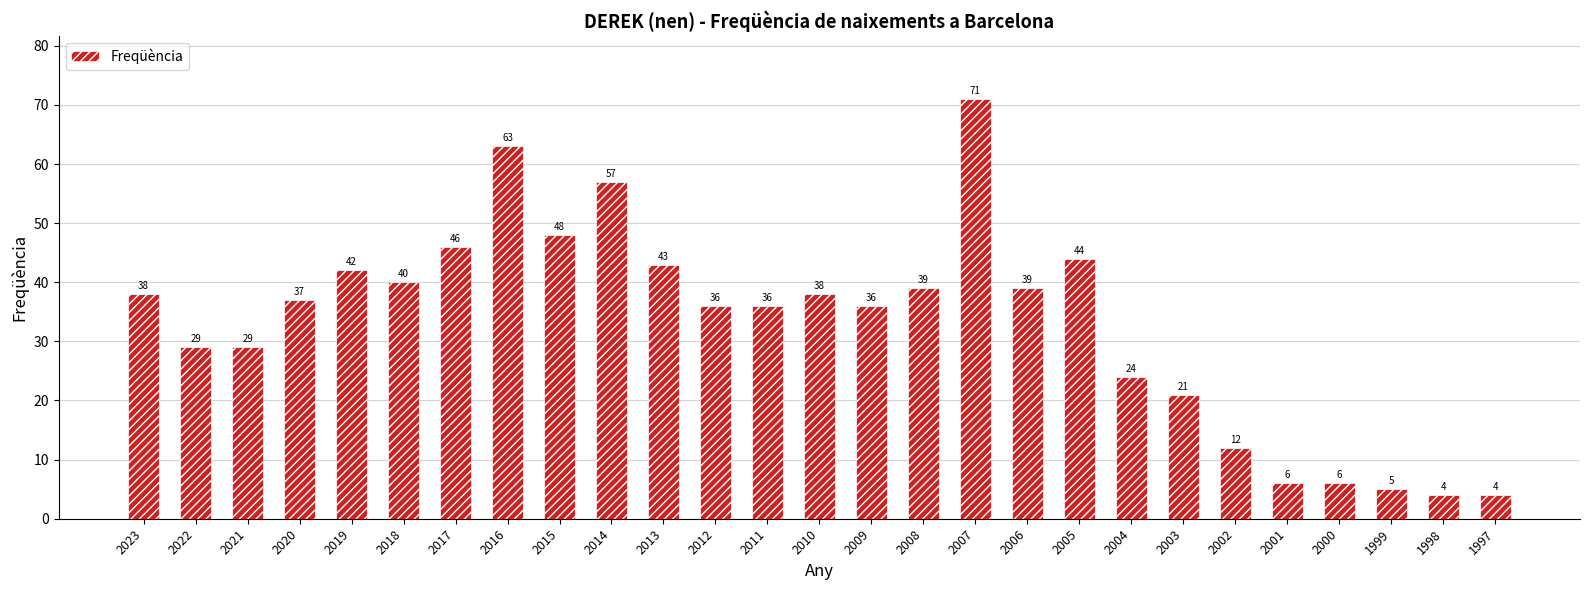

Which has a higher value, 2023 or 2012?

2023